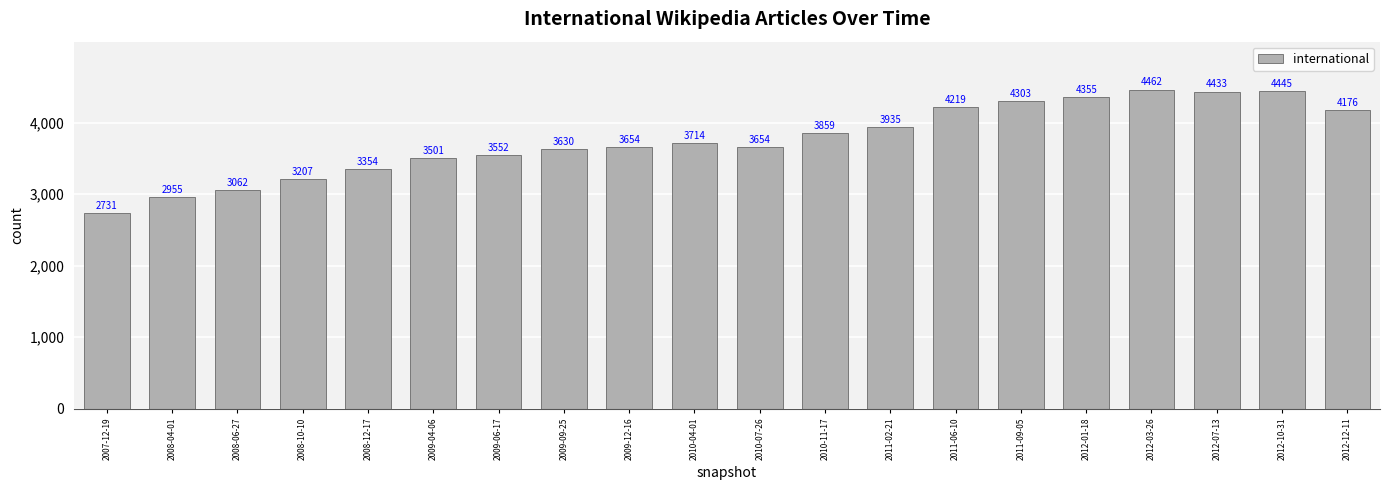

What is the sum of the values at 2012-07-13 and 2011-02-21?

8368